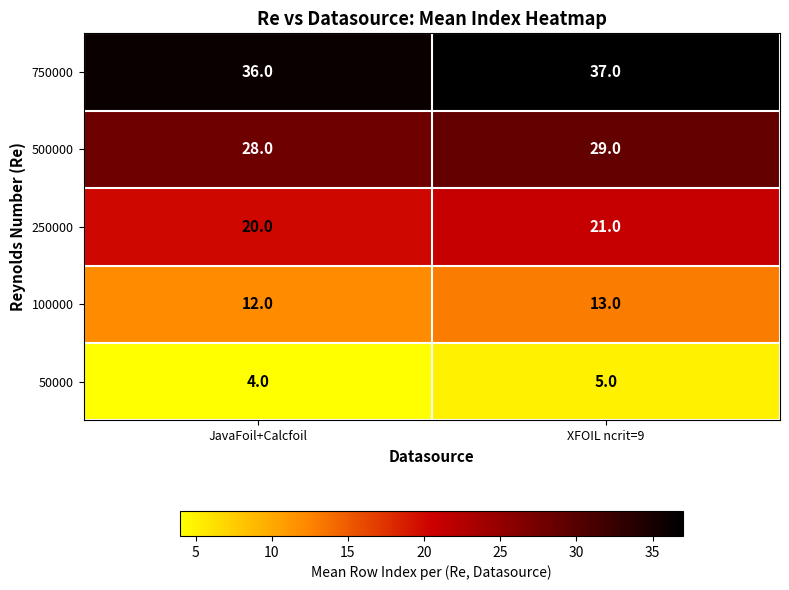

The 100000 series shows 18 at JavaFoil+Calcfoil. True or false?

False